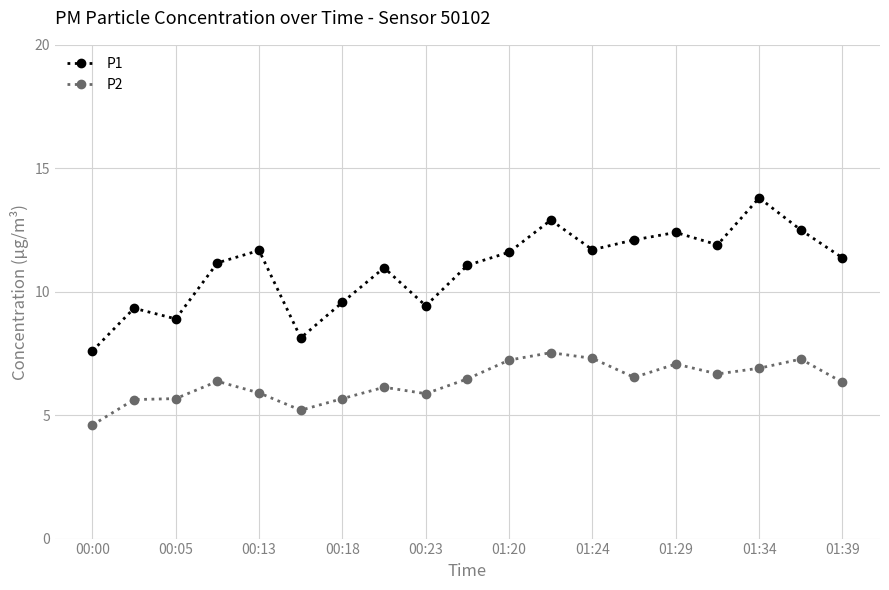

What is the value of the P1 point at the 18th from the left?

12.5